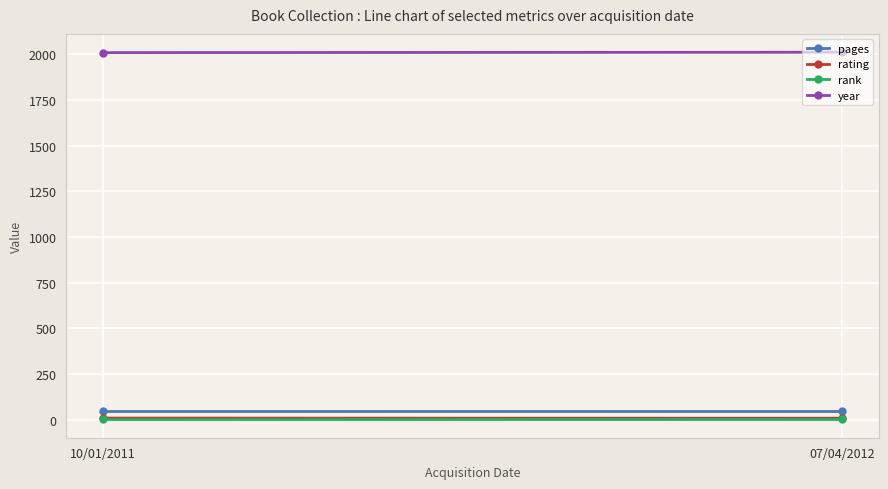

What are all the series names shown in the legend?

pages, rating, rank, year